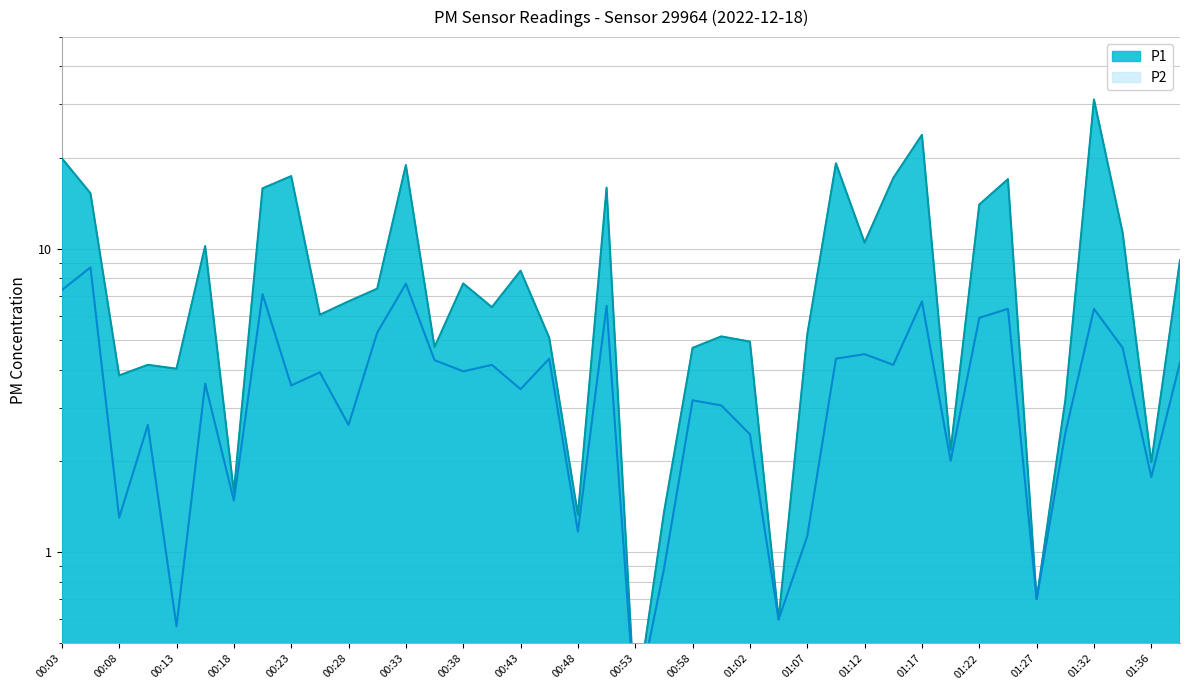

At which label does P2 reach its minimum?

00:53